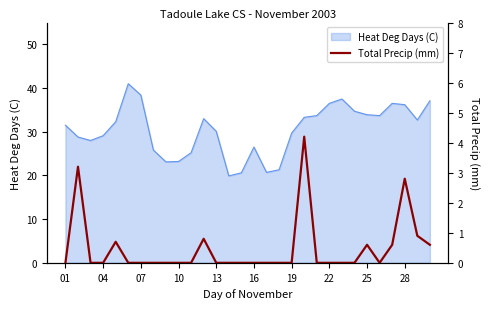

What is the maximum value for Heat Deg Days (C)?

41.0